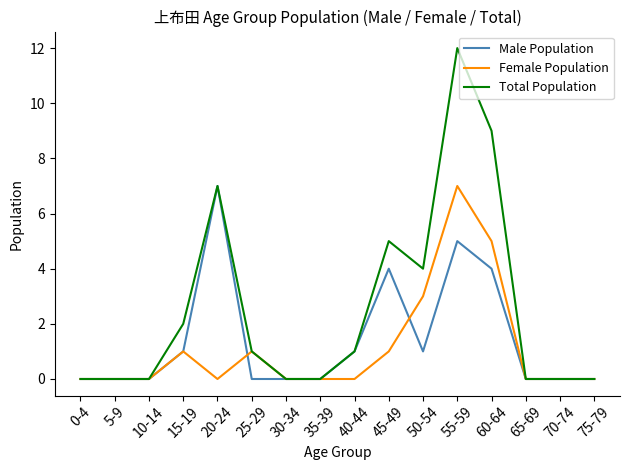

True or false: Female Population has more than 2 interior local peaks.

True